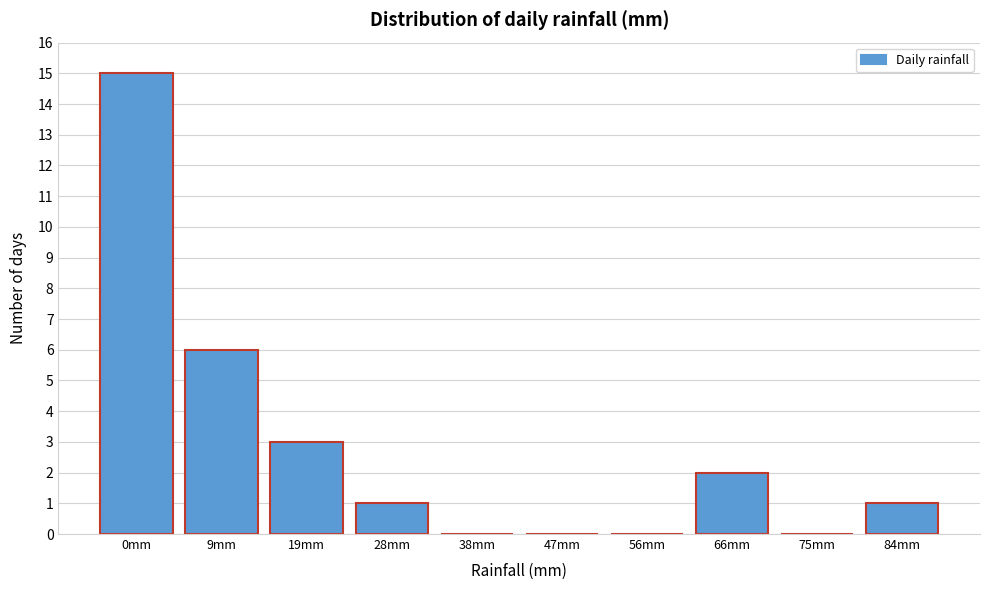

Reading left to right, extract all data points from this chart.

0mm=15	9mm=6	19mm=3	28mm=1	38mm=0	47mm=0	56mm=0	66mm=2	75mm=0	84mm=1